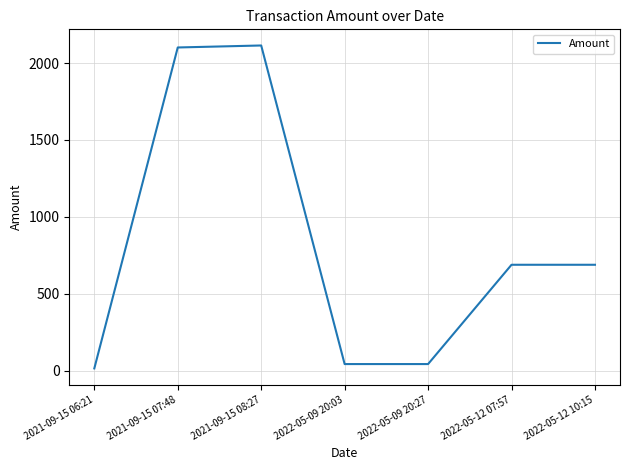

Is it true that the value at 2022-05-12 07:57 is 688.2?

True